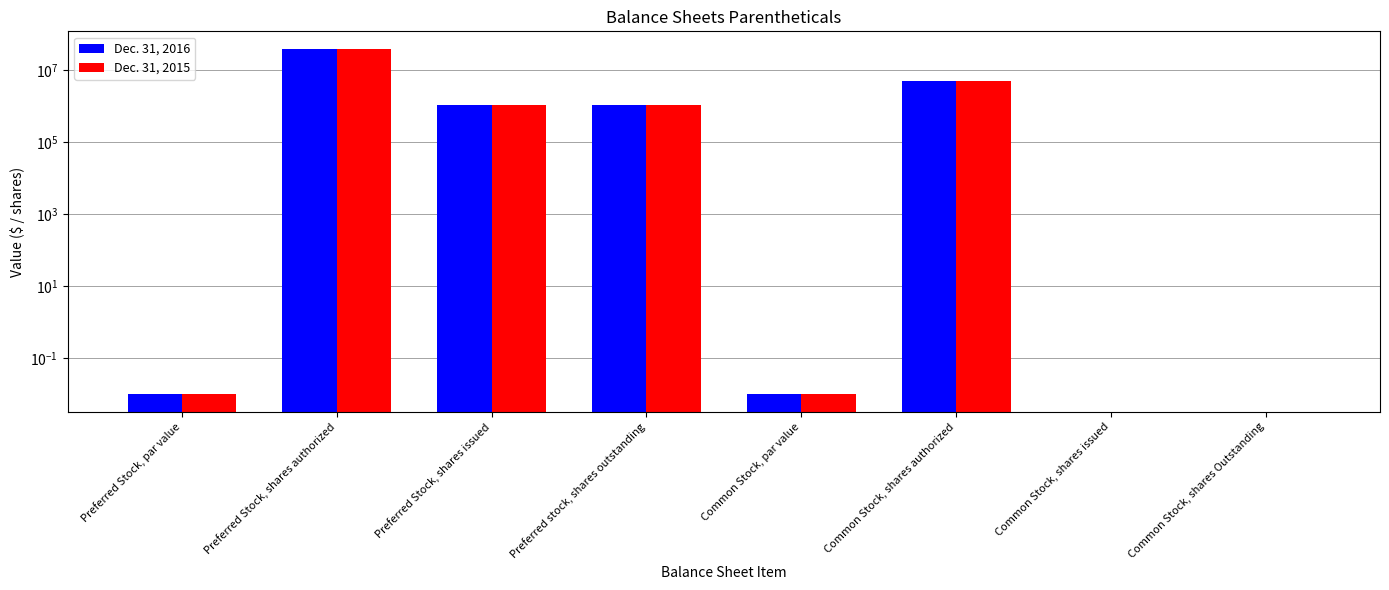

What is the difference between the Dec. 31, 2015 values at Preferred Stock, shares issued and Common Stock, par value?

1057628.0